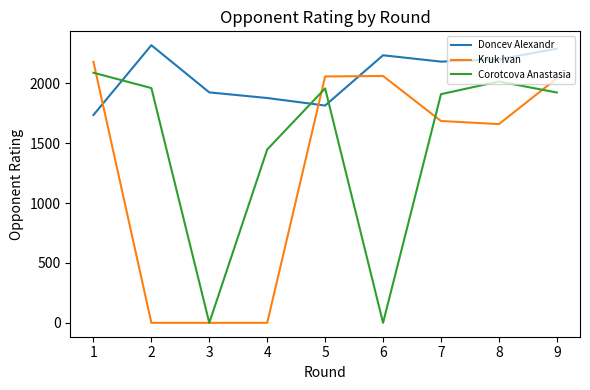

What is the average value of the Corotcova Anastasia series?

1478